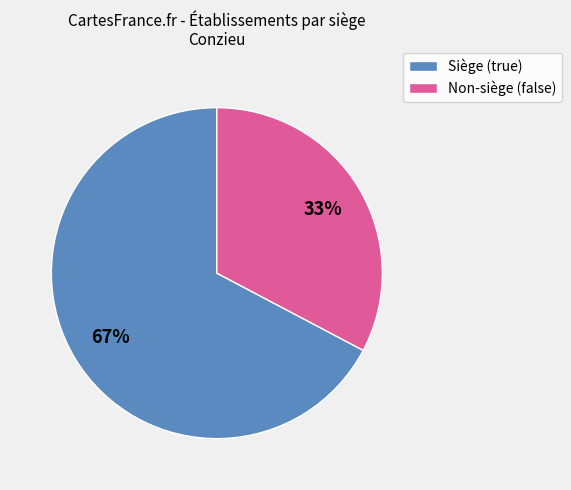

To the nearest percent, what is the average slice percentage?

50%